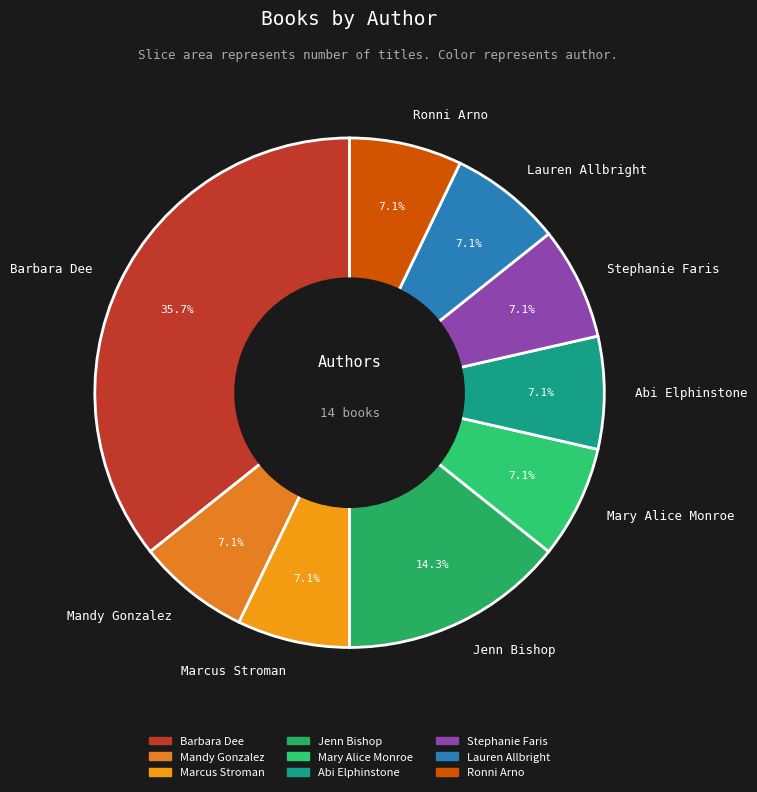

Approximately how many times larger is the value at Lauren Allbright compared to Jenn Bishop?

0.5